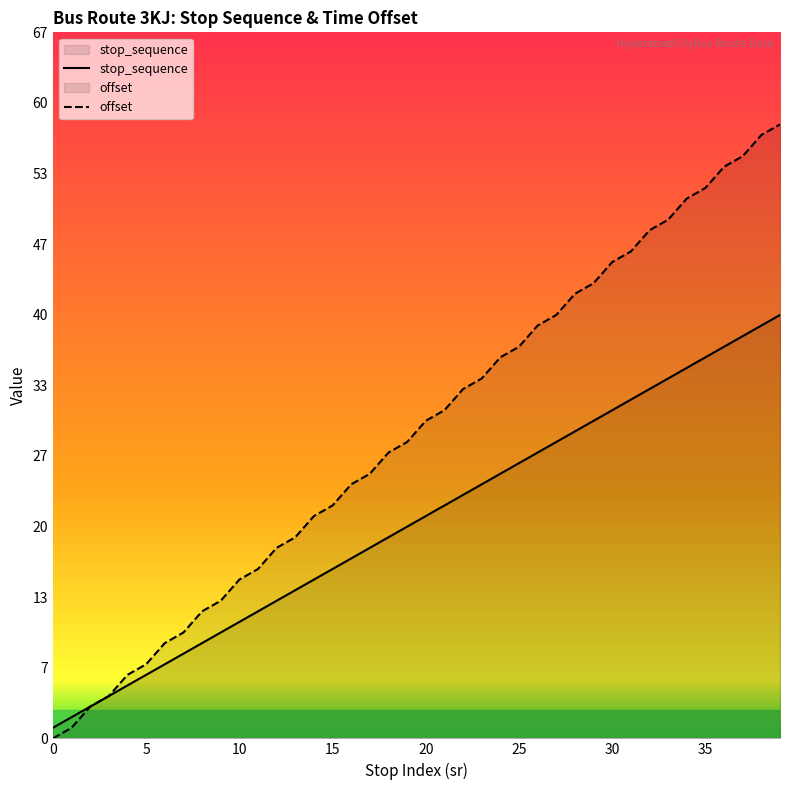

Reading left to right, what are all the values shown in this chart?

stop_sequence: 1	2	3	4	5	6	7	8	9	10	11	12	13	14	15	16	17	18	19	20	21	22	23	24	25	26	27	28	29	30	31	32	33	34	35	36	37	38	39	40
offset: 0	1	3	4	6	7	9	10	12	13	15	16	18	19	21	22	24	25	27	28	30	31	33	34	36	37	39	40	42	43	45	46	48	49	51	52	54	55	57	58